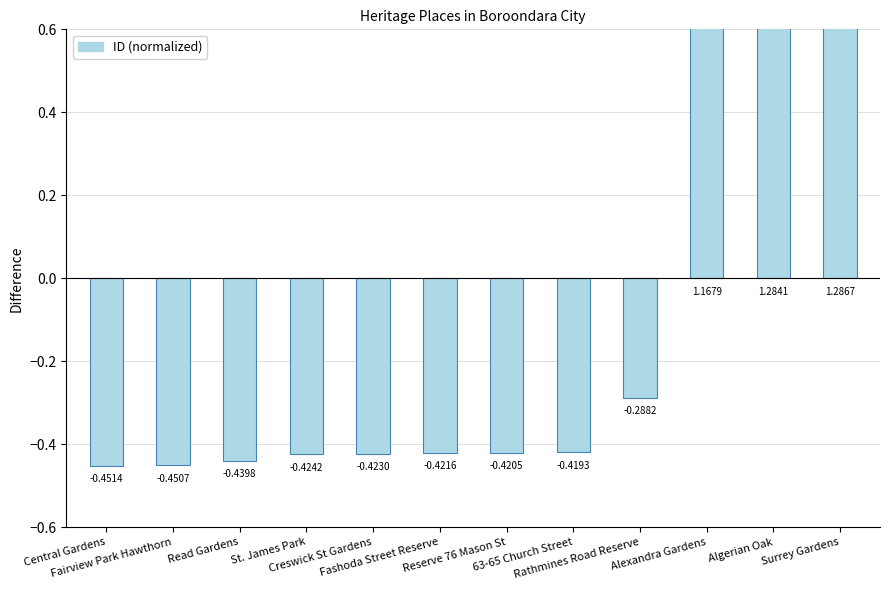

Is it true that the value at Central Gardens is -0.5?

True